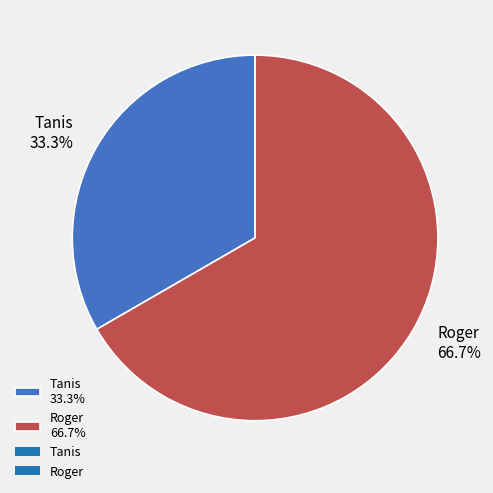

How much of the chart is everything except Tanis?

66.7%